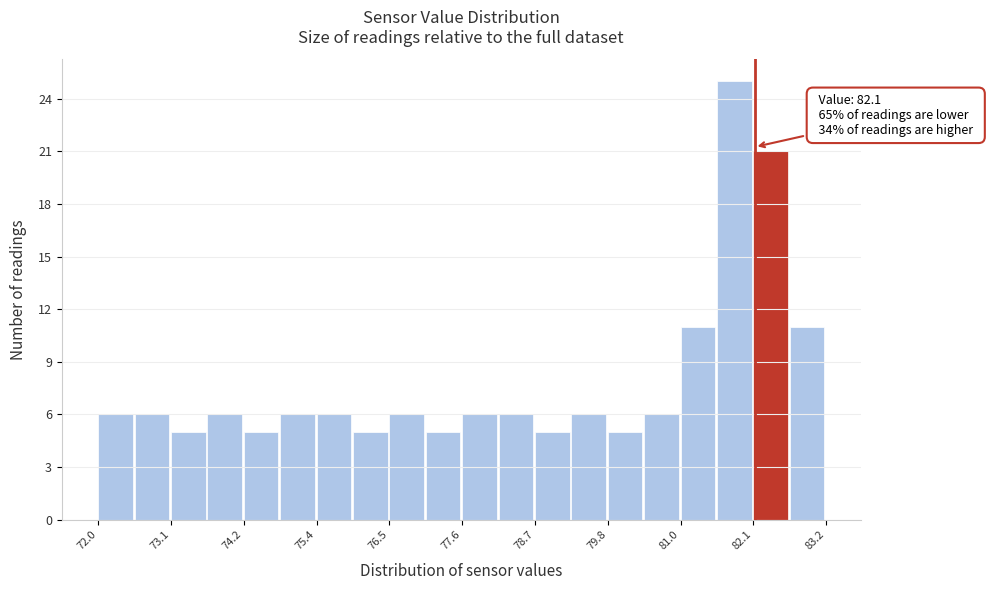

Around what value on the x-axis is the tallest bar? Give the approximate position of its centre, as read against the axis.

81.8